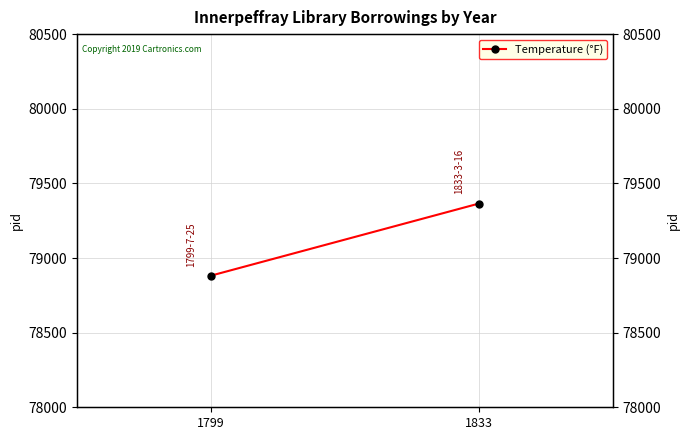

The chart shows a value of 134258 at 1833. True or false?

False